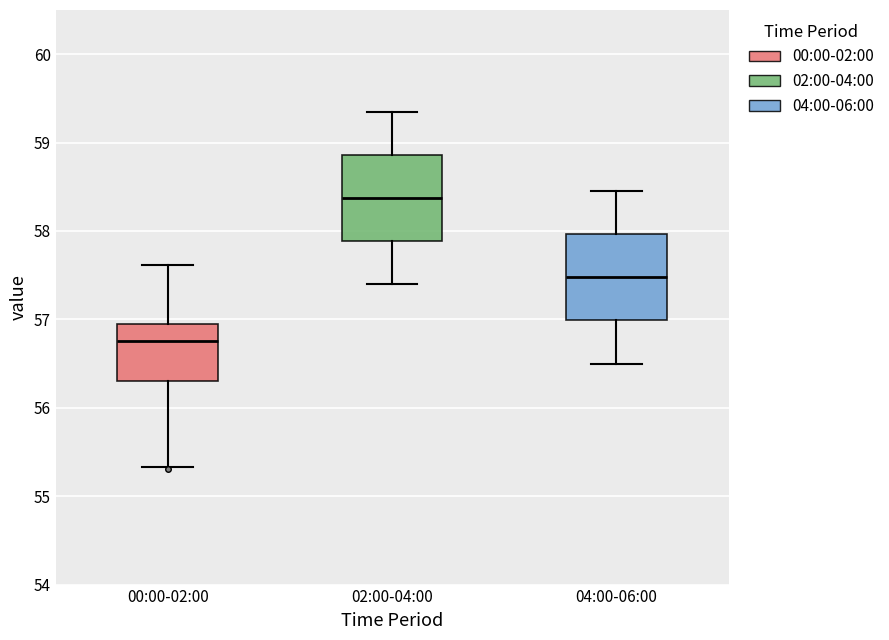

Which box's median line is the highest?

02:00-04:00